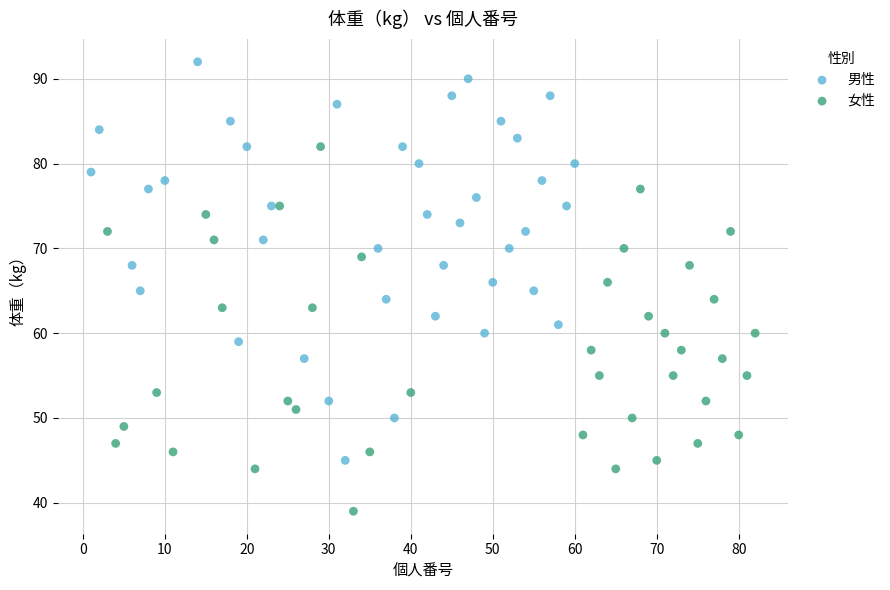

Which series reaches the maximum Y coordinate?

男性